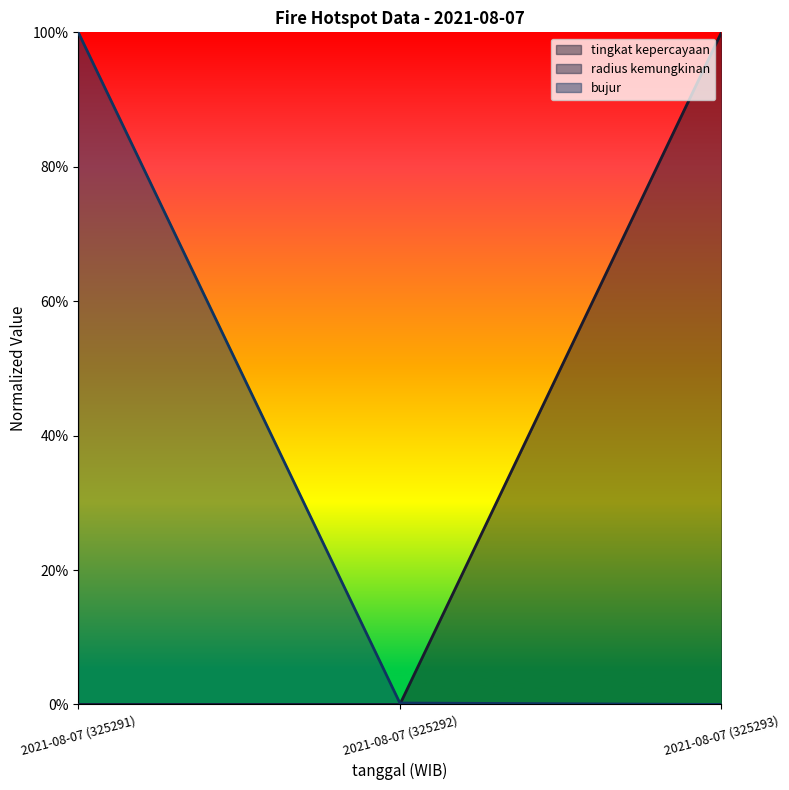

Which has a higher value, 2021-08-07 (325293) or 2021-08-07 (325292)?

2021-08-07 (325293)